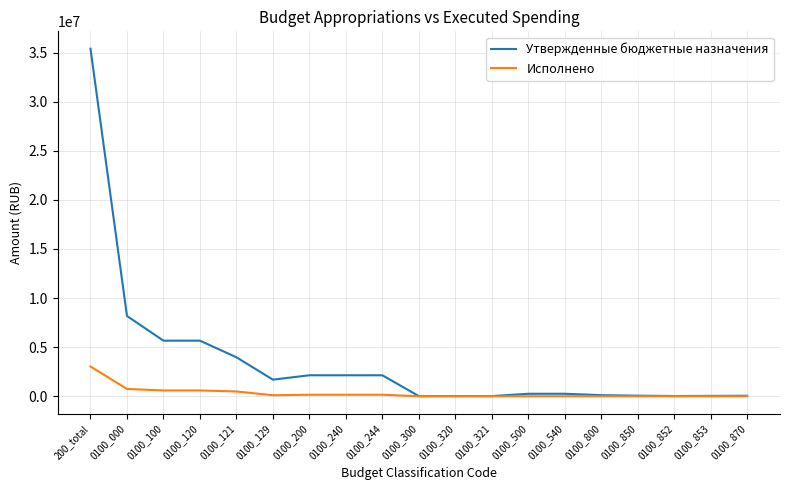

List the series in order of their peak value, highest first.

Утвержденные бюджетные назначения, Исполнено